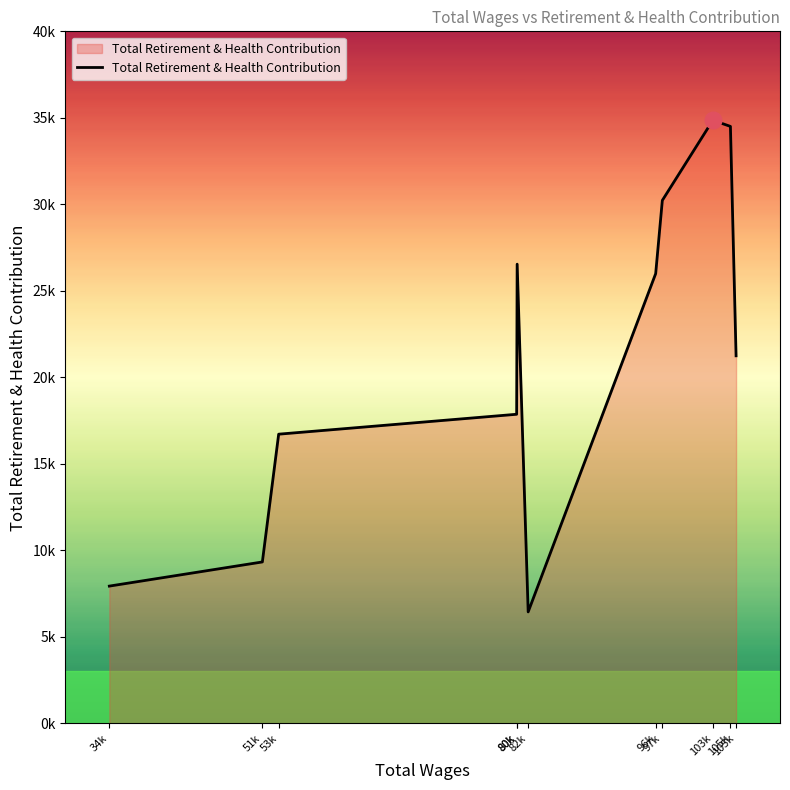

List the labels in order of value, largest first.

103k, 105k, 97k, 80k, 96k, 105k, 80k, 53k, 51k, 34k, 82k